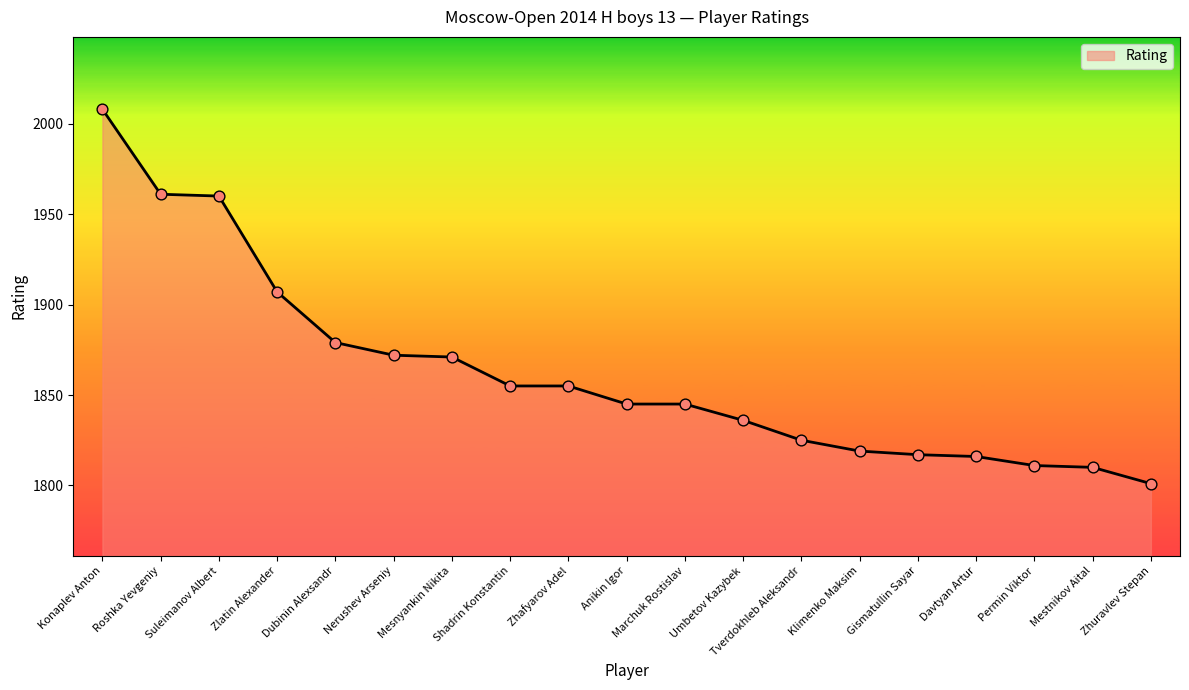

What is the change in value from Shadrin Konstantin to Zhuravlev Stepan?

-54